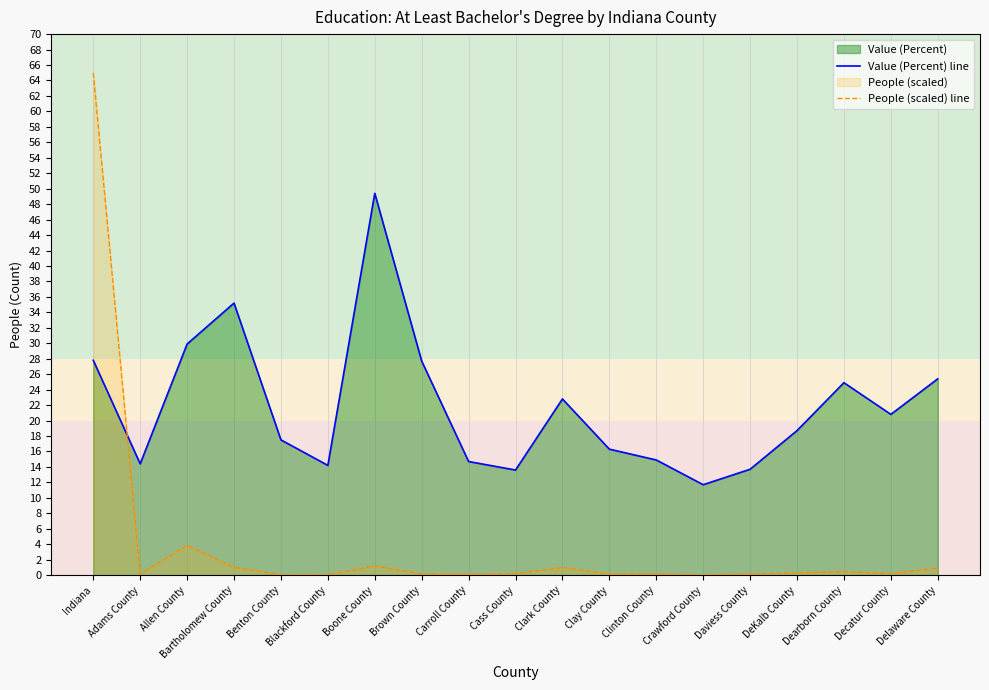

The value of People (scaled) line at Clay County is 0.1. True or false?

False